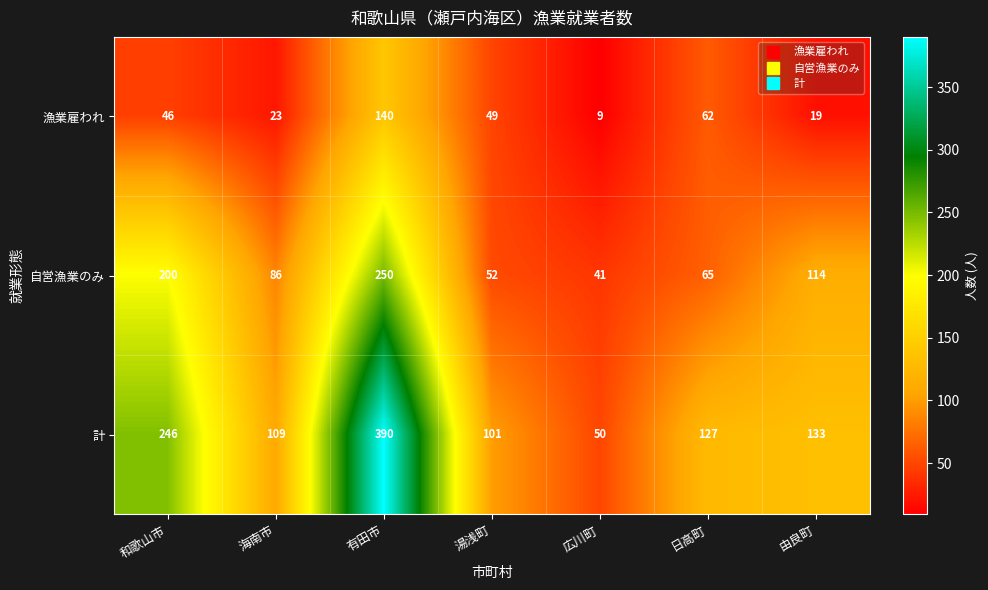

What is the total value across all series at 湯浅町?

202